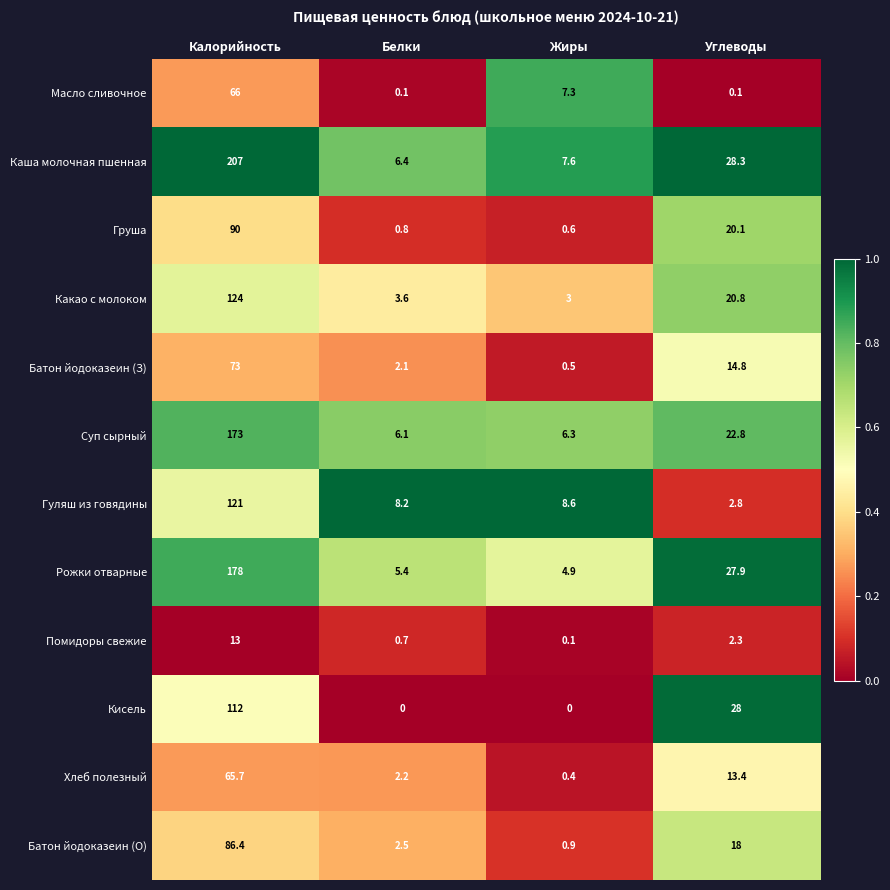

Which series has the largest total across all categories?

Каша молочная пшенная